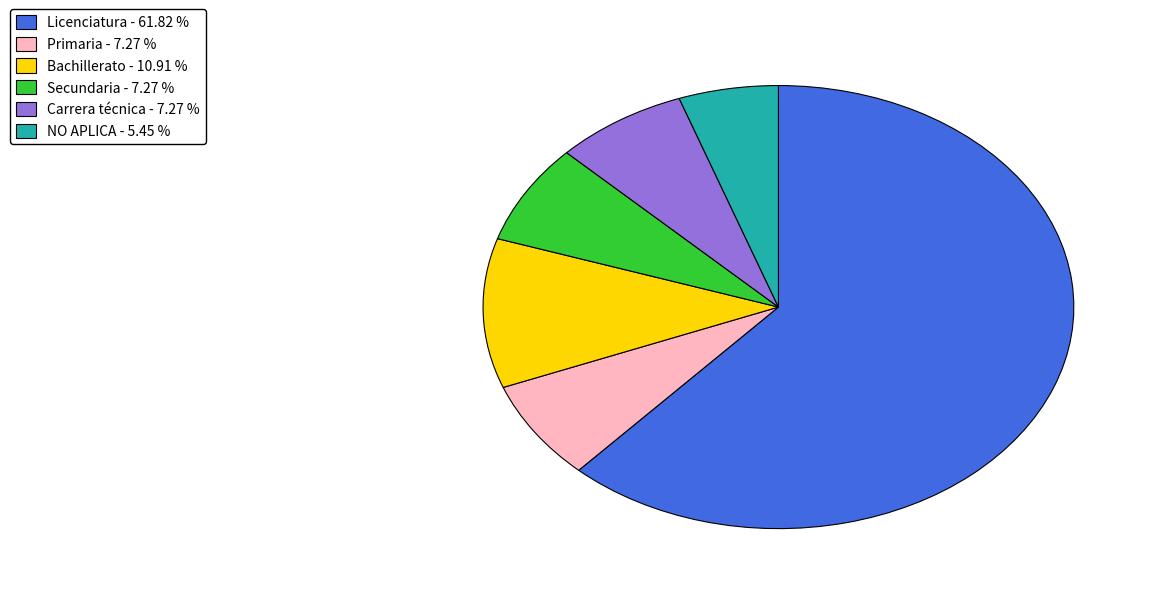

Does any single category account for the majority?

Yes